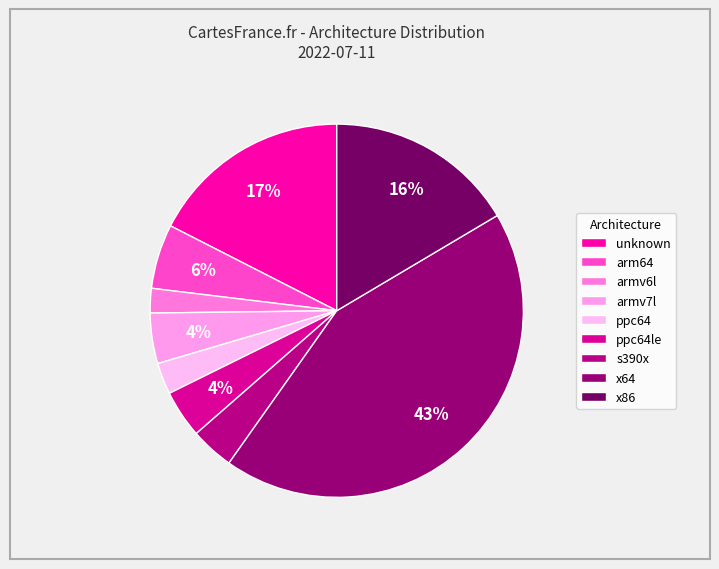

To the nearest percent, what percentage of the pie is arm64?

6%